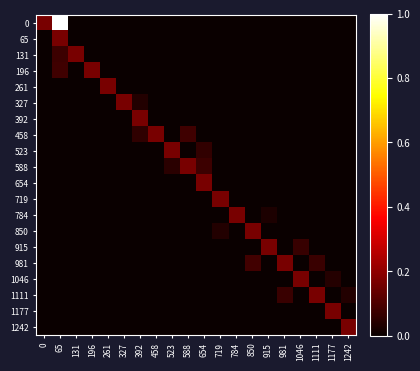

At which category is the sum across all series the highest?

65